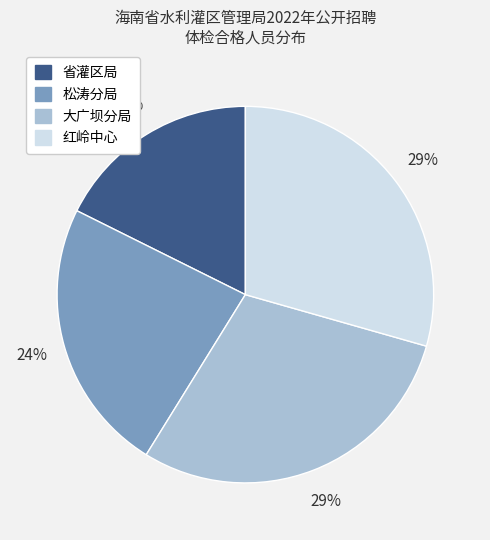

True or false: 松涛分局 accounts for 24% of the total.

True